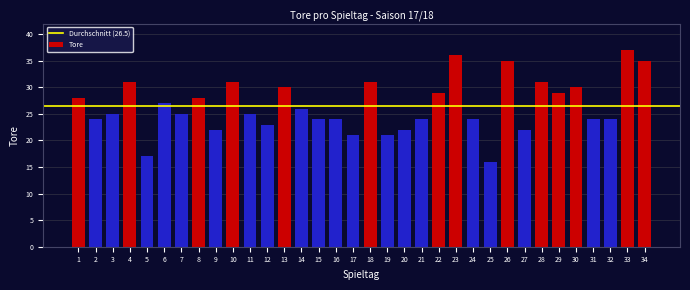

What is the difference between the maximum and minimum values?

21